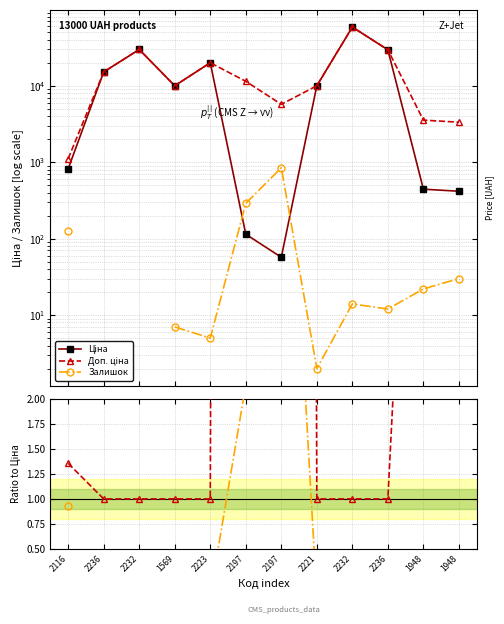

What is the difference between the maximum and second lowest values in the Ціна series?

58312.4